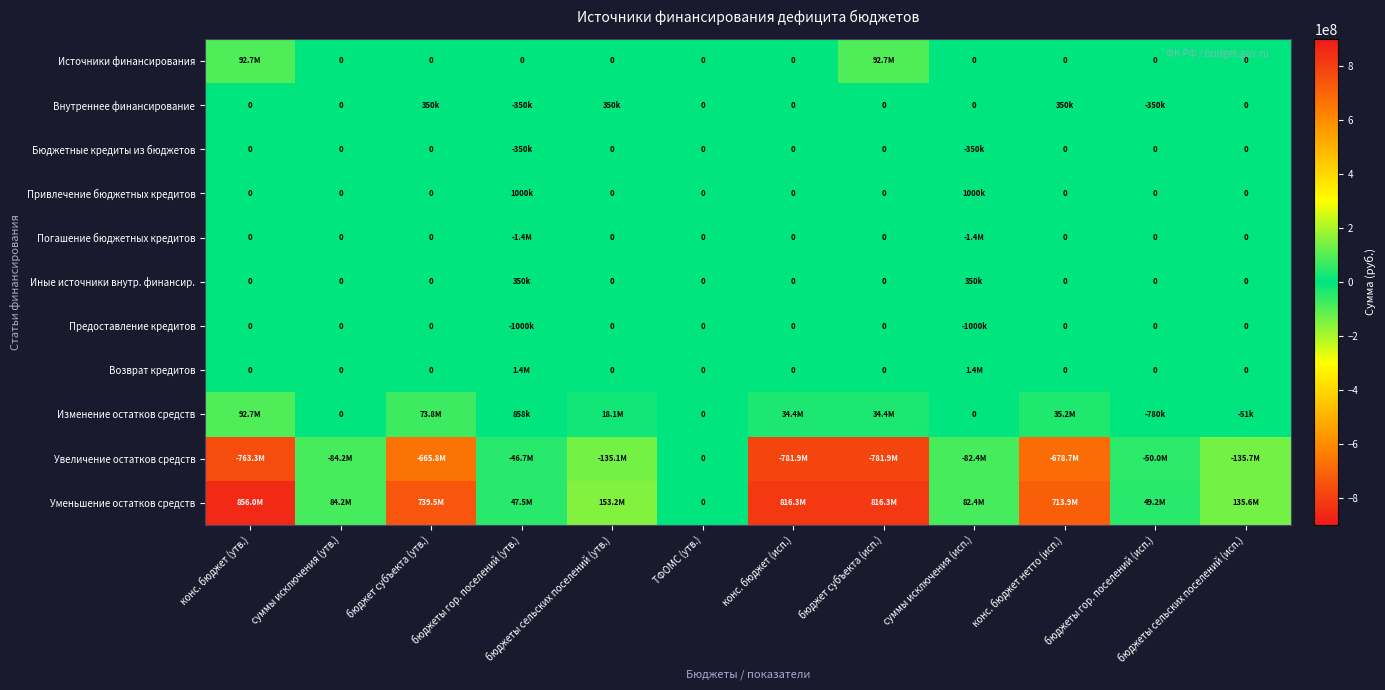

The Источники финансирования series shows 48389356.1 at бюджеты сельских поселений (утв.). True or false?

False